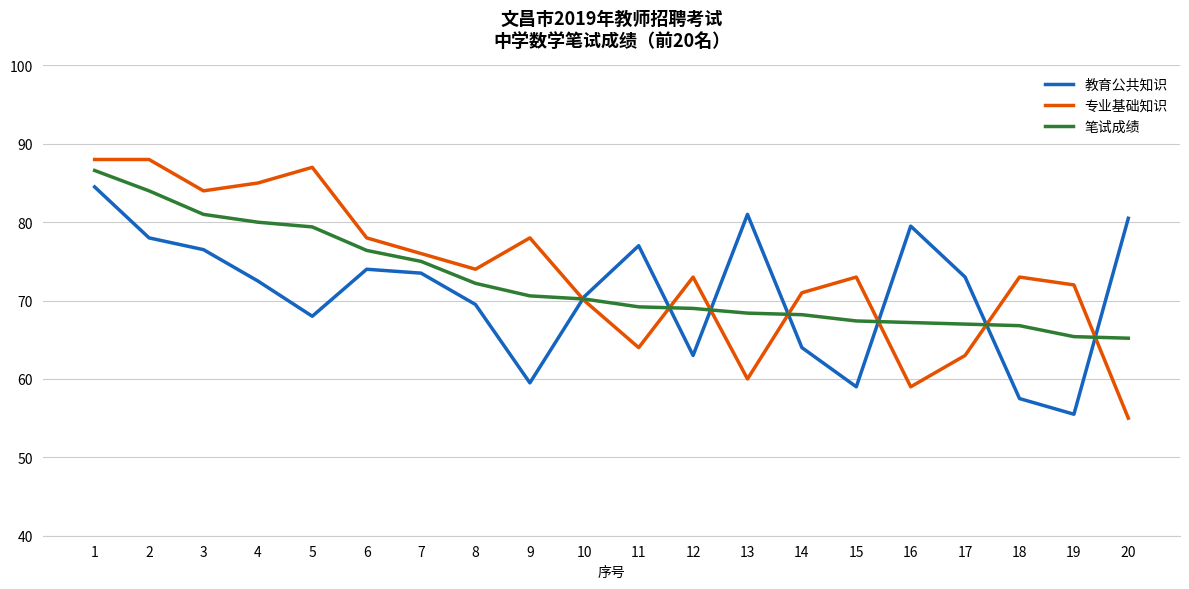

What is the spread (max minus min) of values at 19?

16.5